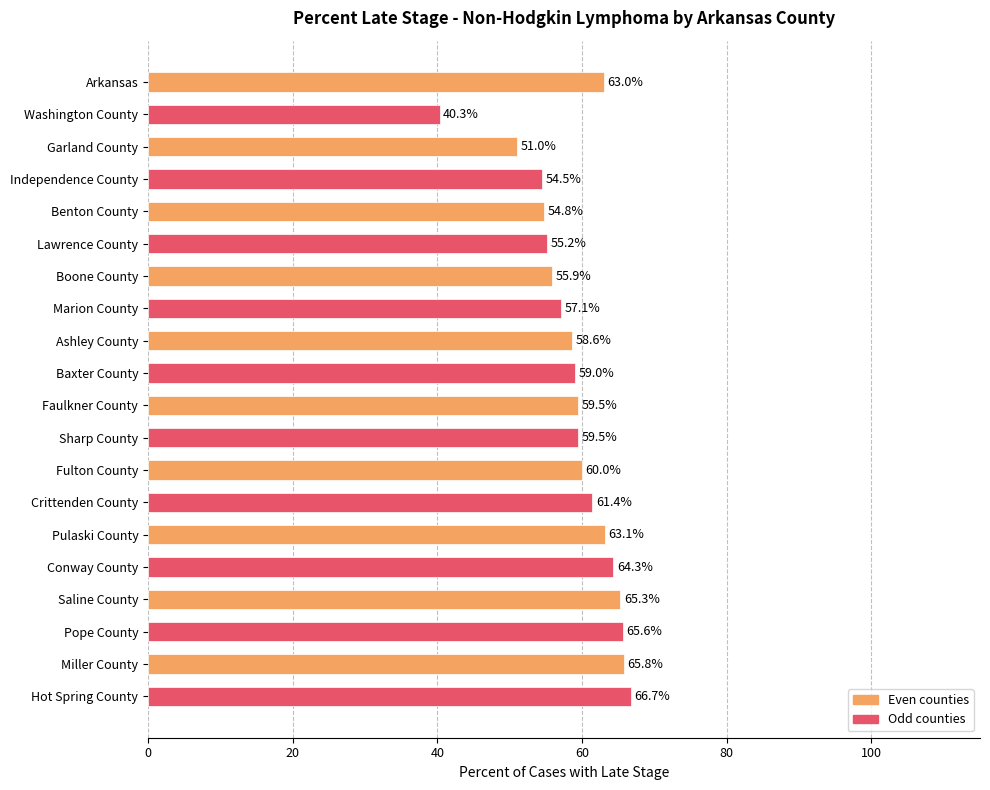

What is the greatest value displayed?

66.7